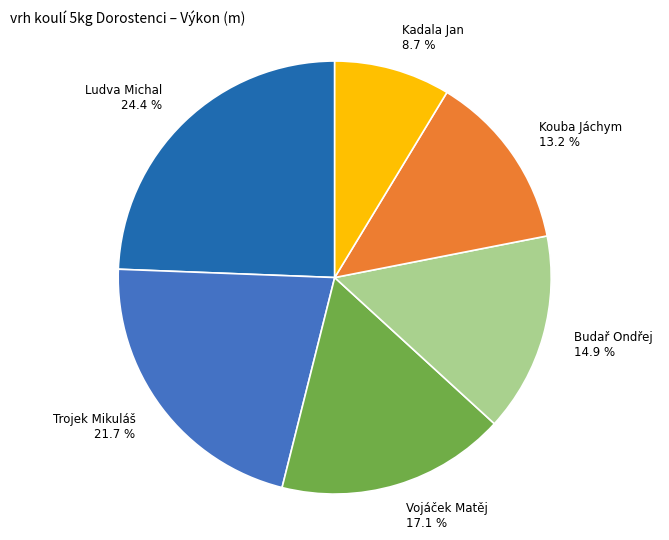

Is there any slice that represents more than half of the pie?

No